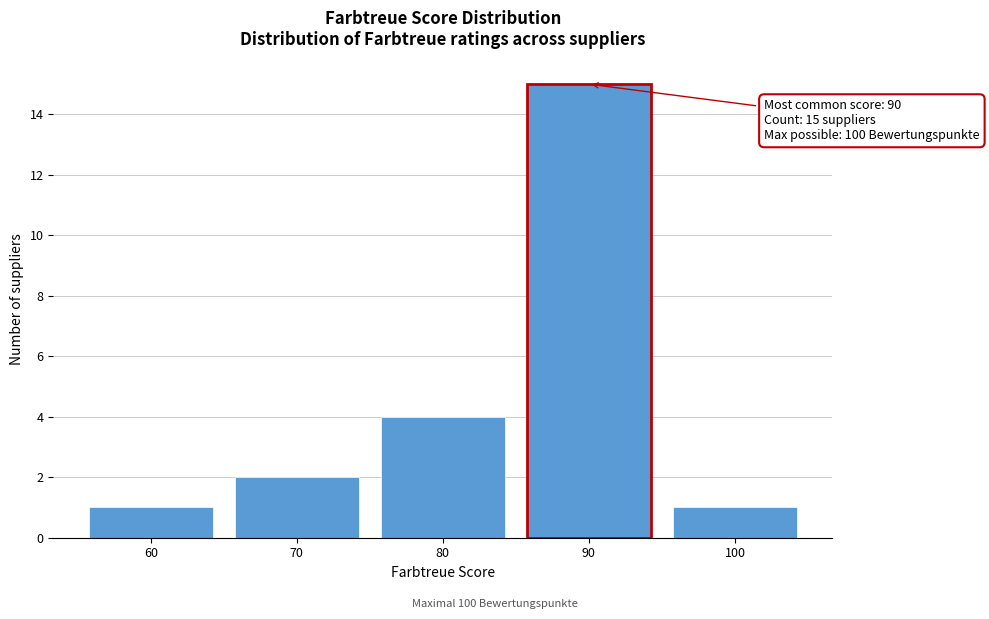

Reading left to right, transcribe all the data shown in this chart.

60=1	70=2	80=4	90=15	100=1